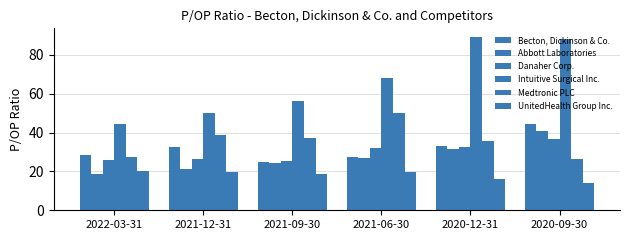

Count the number of data series in this chart.

6